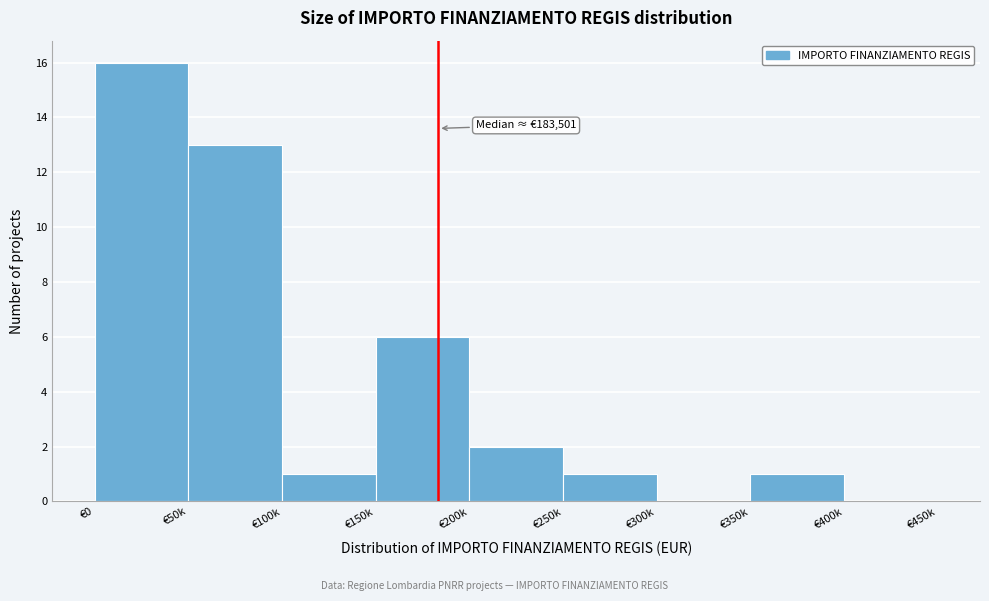

Reading left to right, list all the values displayed in this chart.

€0=16	€50k=13	€100k=1	€150k=6	€200k=2	€250k=1	€300k=0	€350k=1	€400k=0